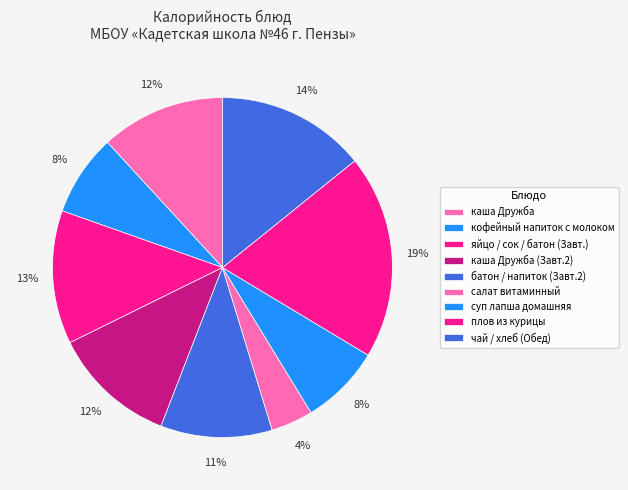

How many segments does this pie chart have?

9